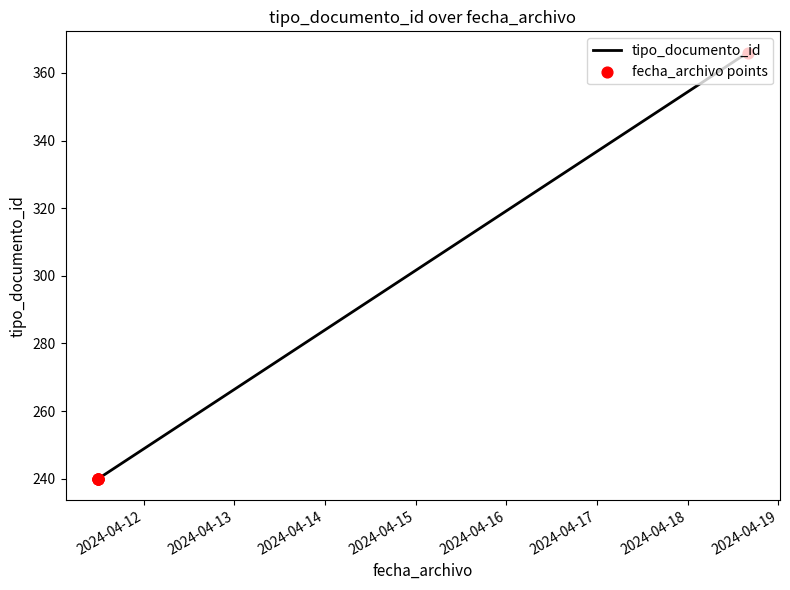

True or false: the data has more than 2 interior local peaks.

False